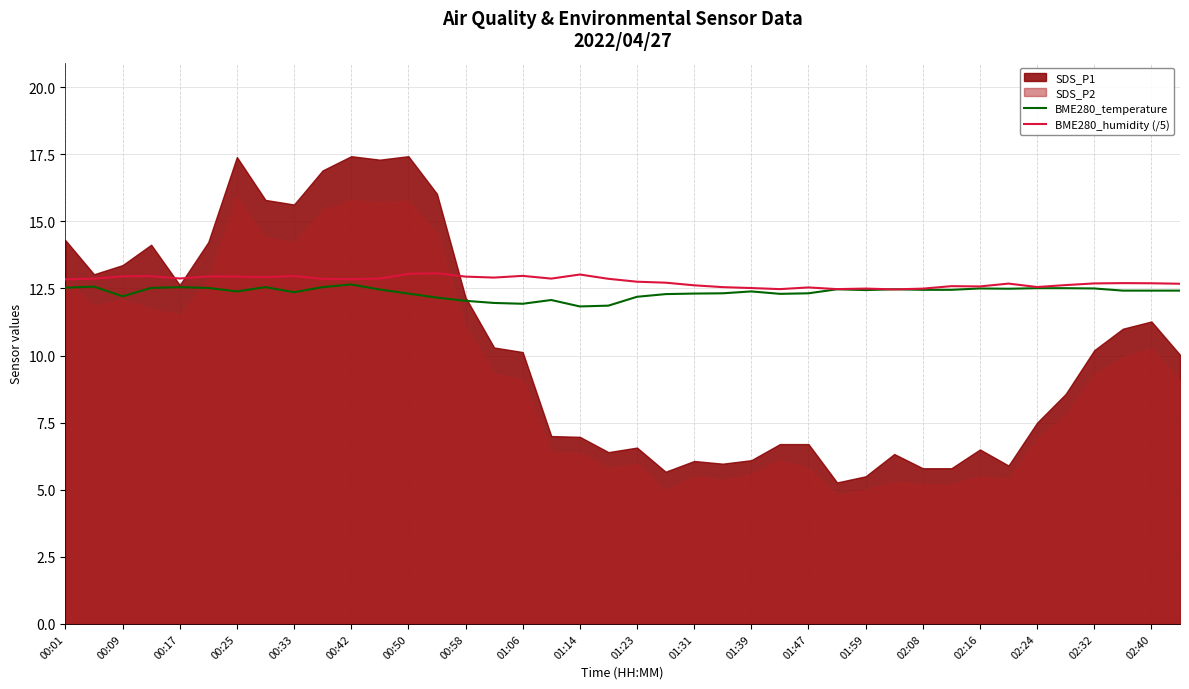

What is the highest value of the BME280_humidity (/5) series?

13.1